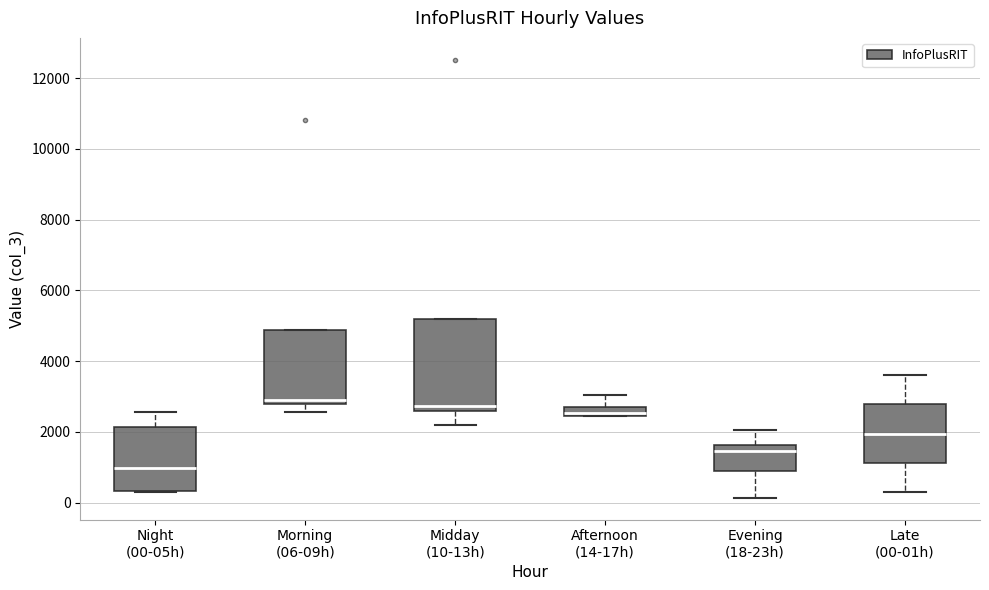

Which box is the tallest, from its lower edge to its upper edge?

Midday (10-13h)